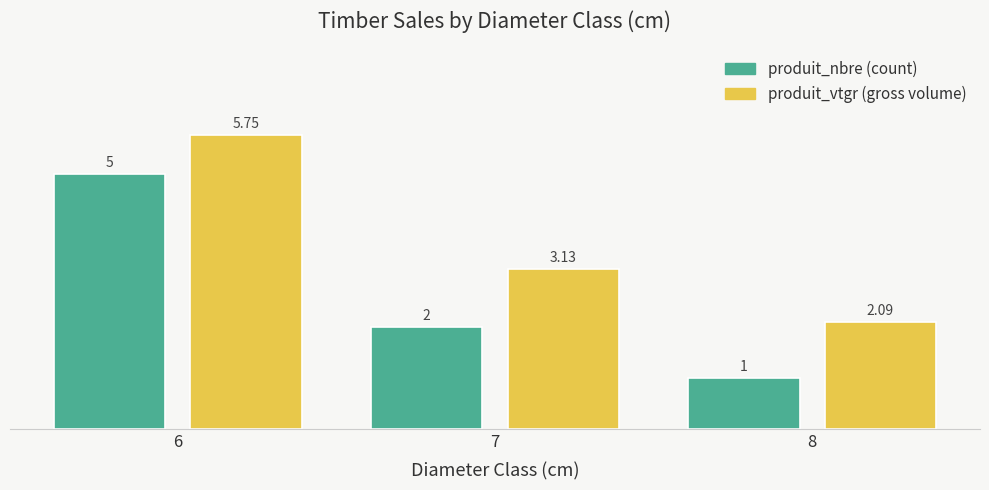

At which category is the sum across all series the highest?

6